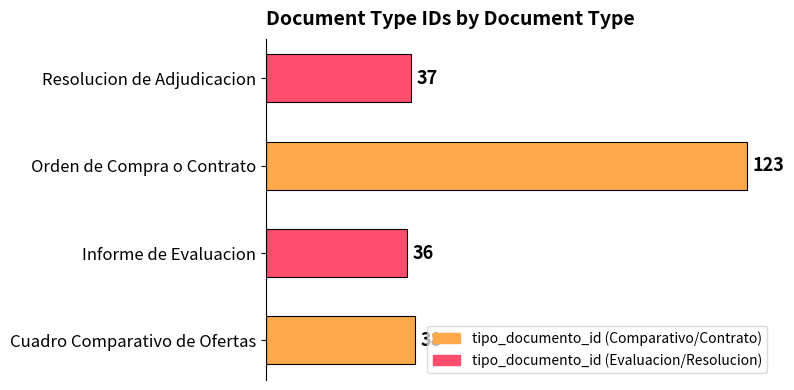

True or false: the data shows 123 at Orden de Compra o Contrato.

True